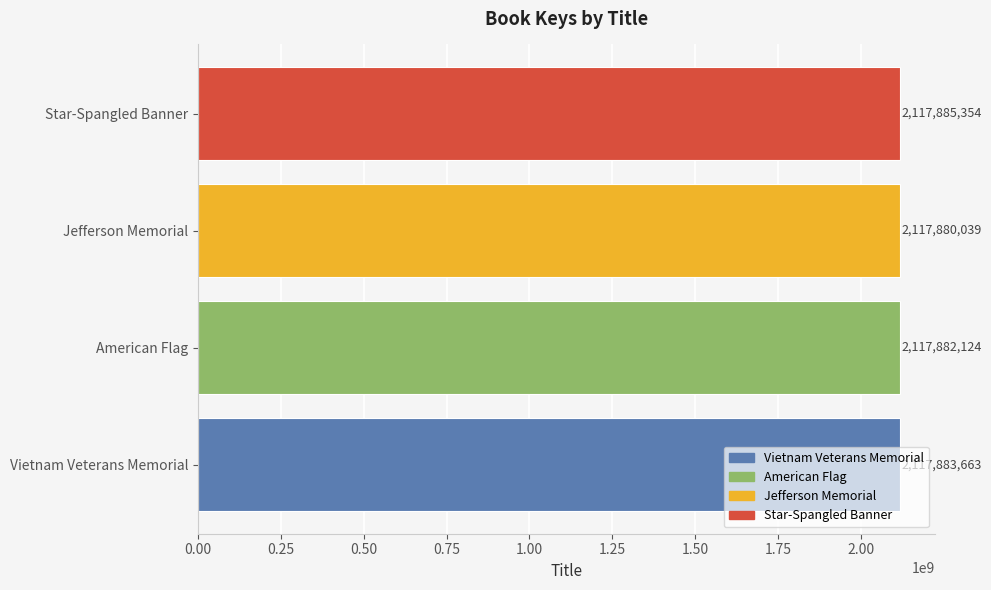

How many bars are there in total?

4